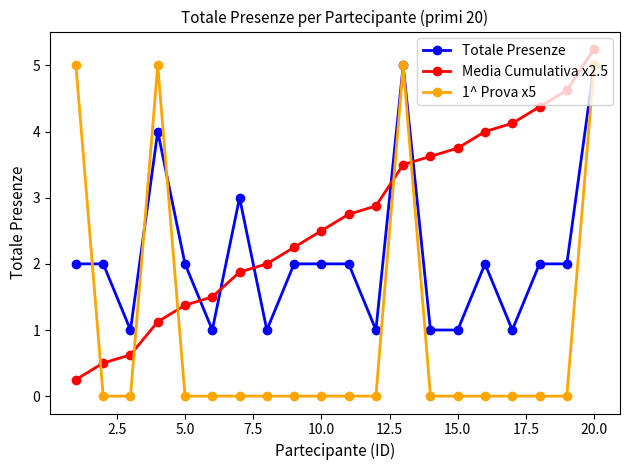

True or false: 1^ Prova x5 and Media Cumulativa x2.5 intersect in this chart.

True